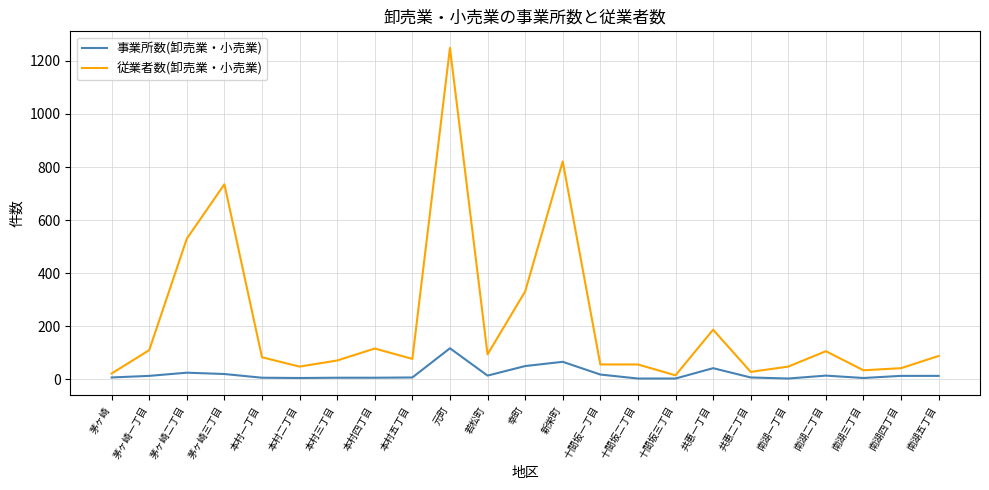

Which series changed the most between 新栄町 and 南湖二丁目?

従業者数(卸売業・小売業)